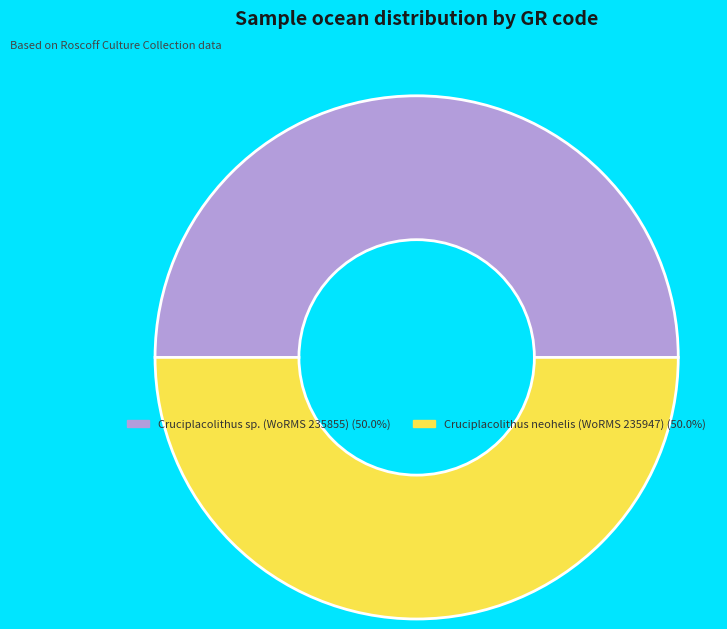

Do Cruciplacolithus sp. (WoRMS 235855) (50.0%) and Cruciplacolithus neohelis (WoRMS 235947) (50.0%) together represent more than half of the pie?

Yes